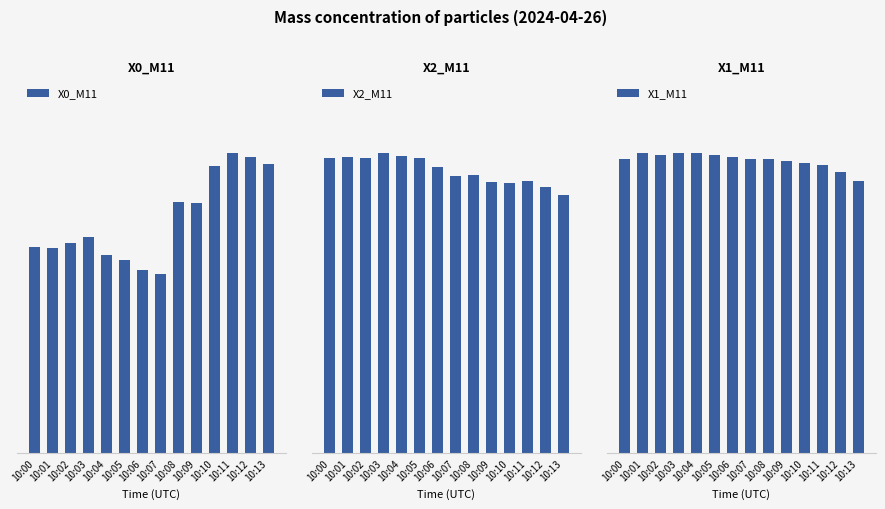

The value of X1_M11 at 10:09 is 1.6. True or false?

True